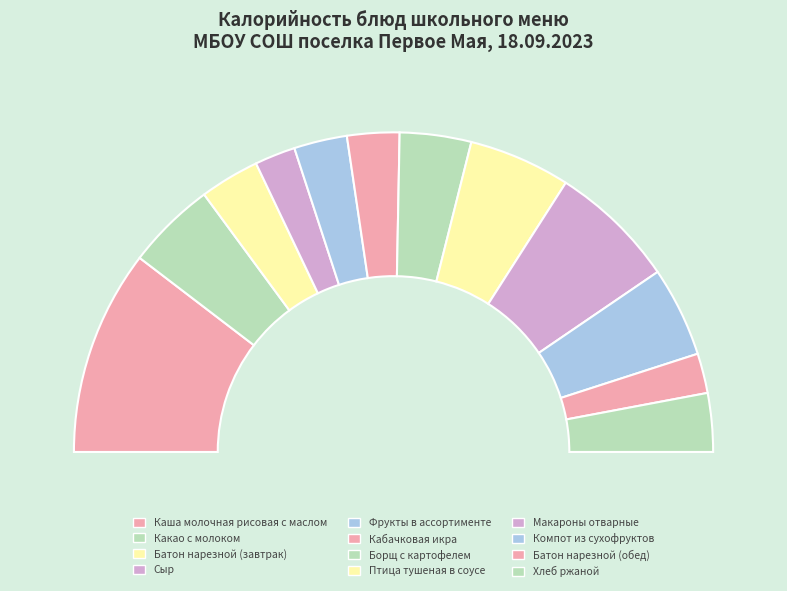

True or false: Птица тушеная в соусе accounts for 10% of the total.

True